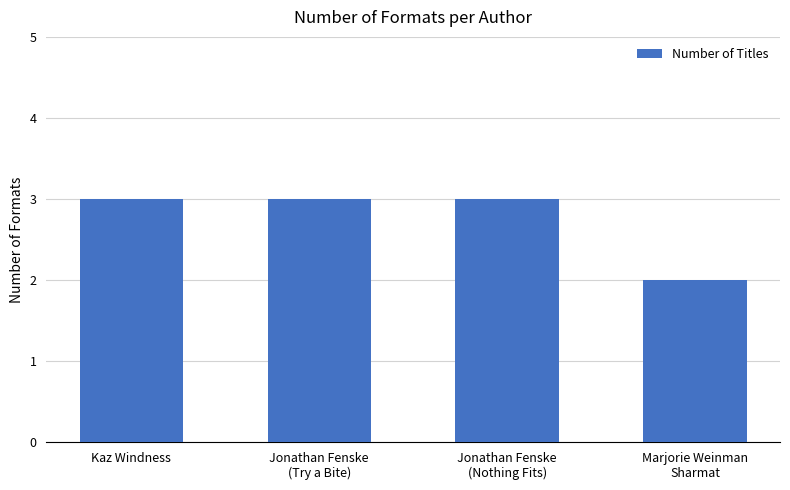

Is it true that the value at Kaz Windness is 1?

False